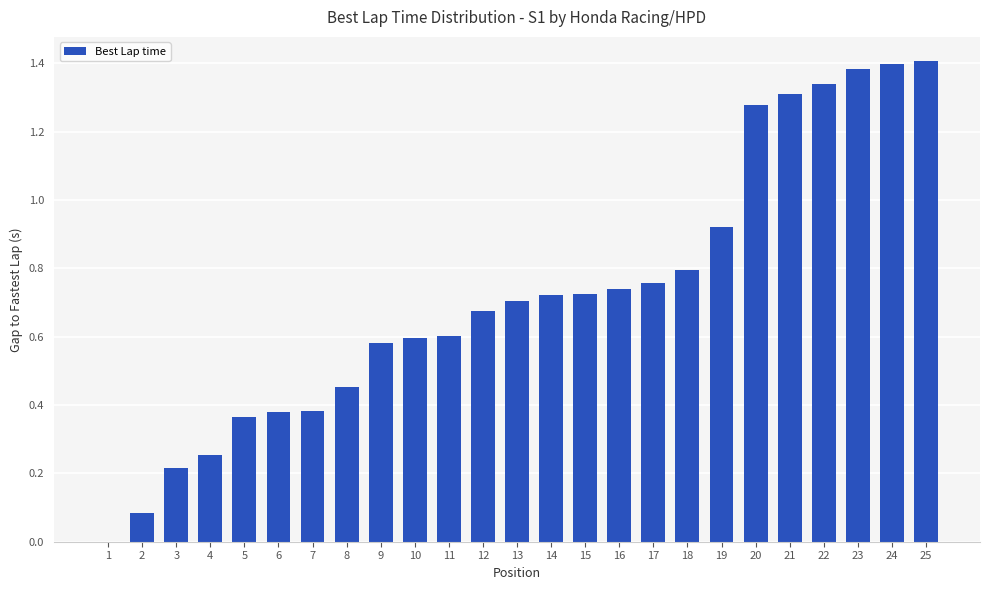

Is it true that the value at 18 is 1.0?

False